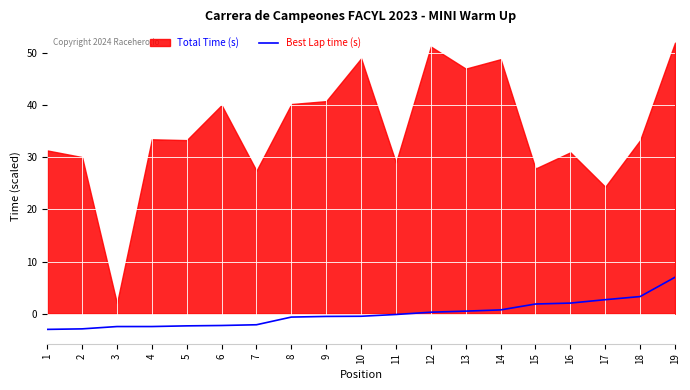

The value at 10 is -0.5. True or false?

True